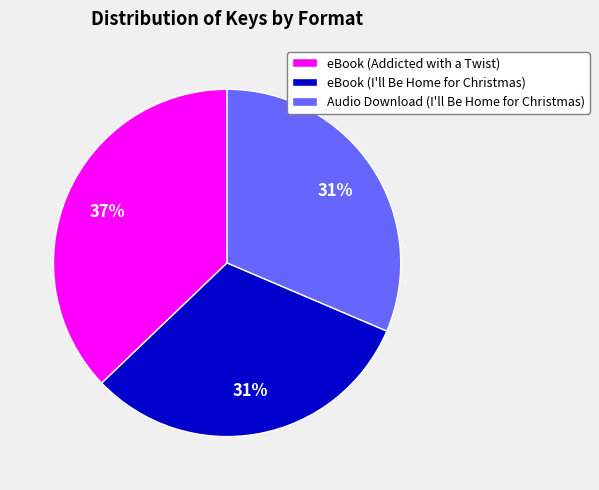

How many slices are in this pie chart?

3